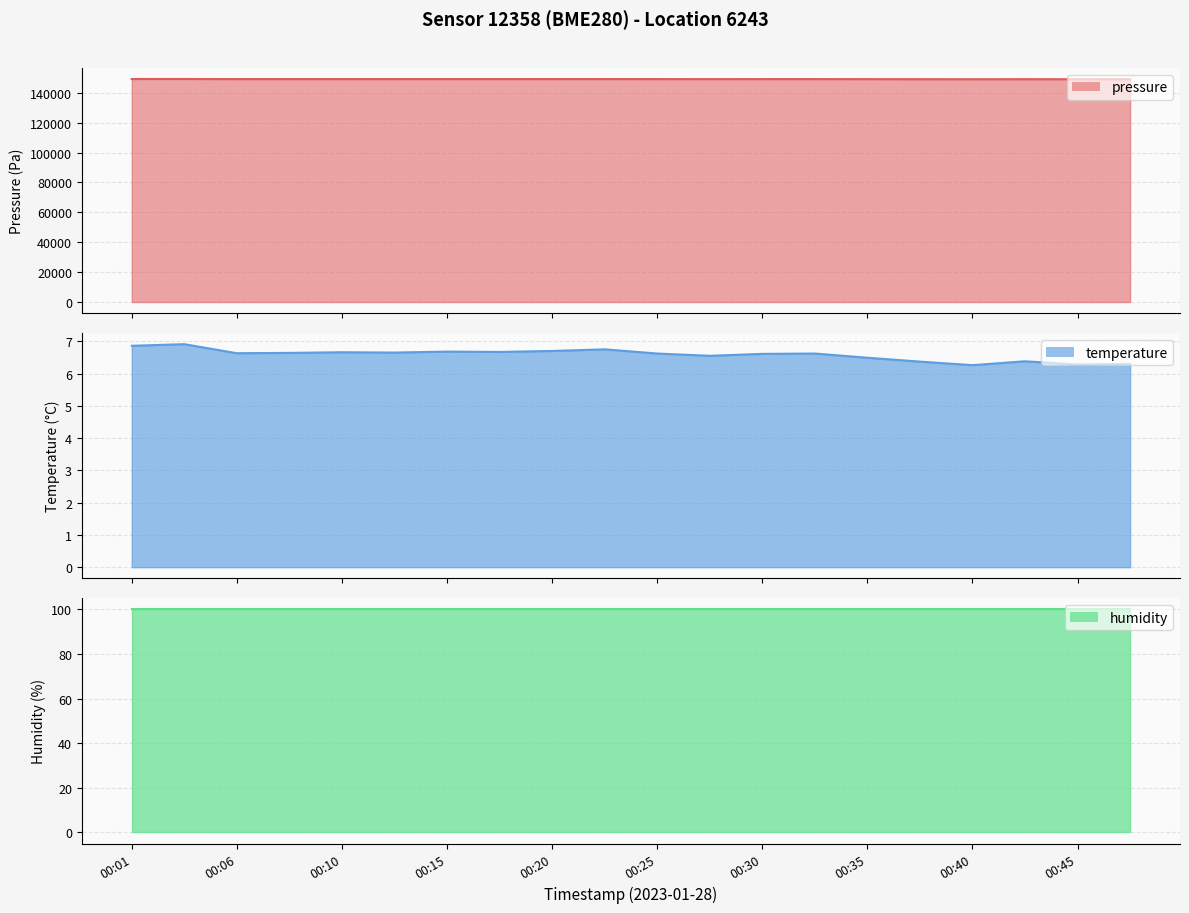

At how many categories does at least one series exceed 10075?

20